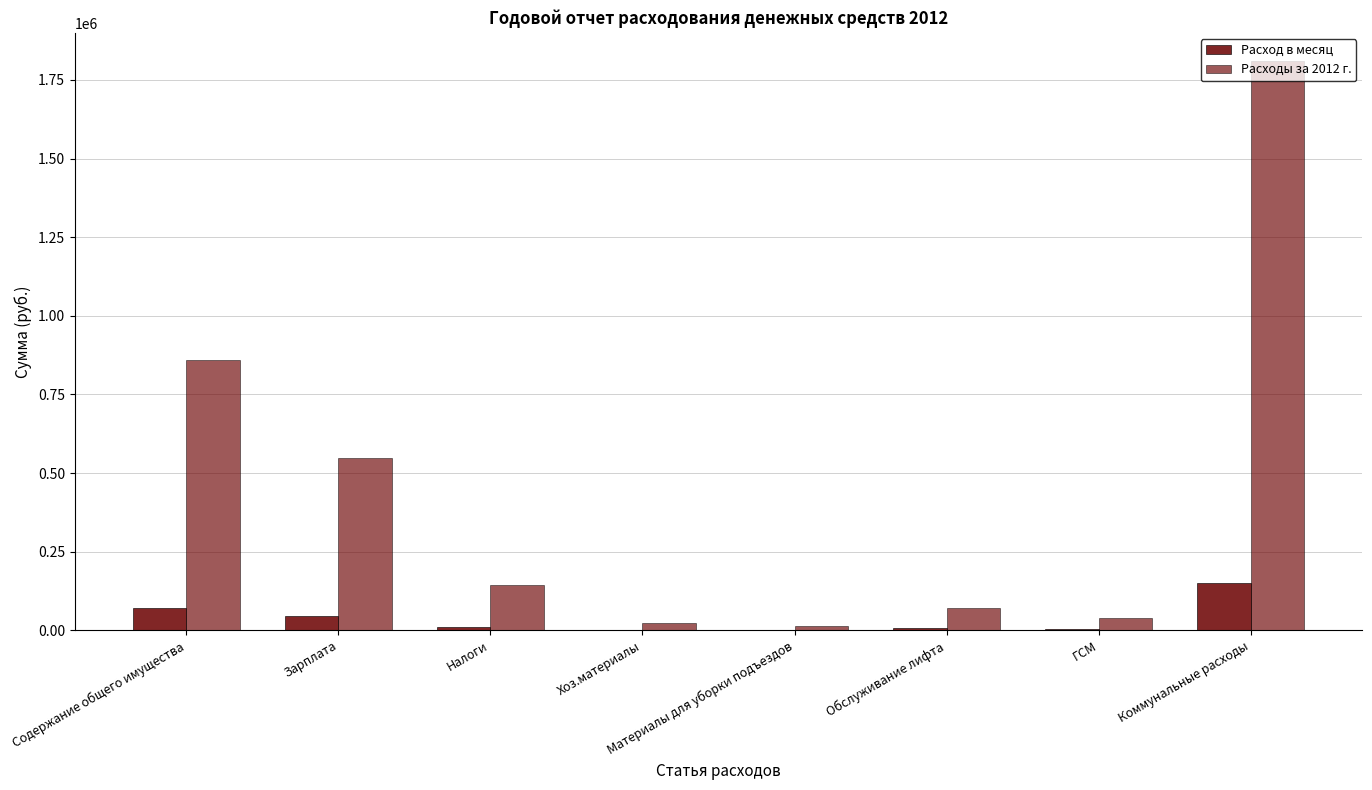

Rank the series at Содержание общего имущества from highest to lowest value.

Расходы за 2012 г., Расход в месяц